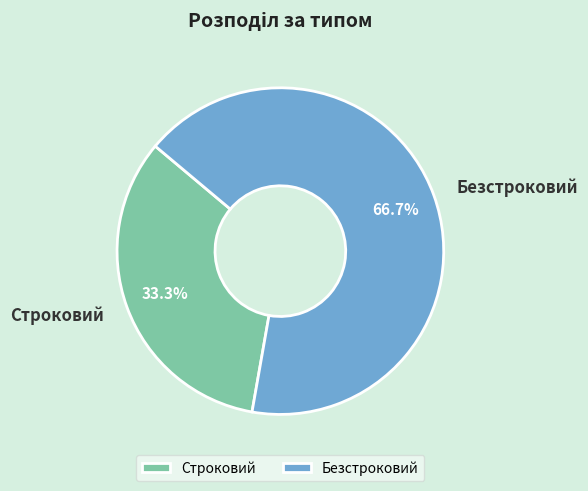

Between Безстроковий and Строковий, which is larger?

Безстроковий